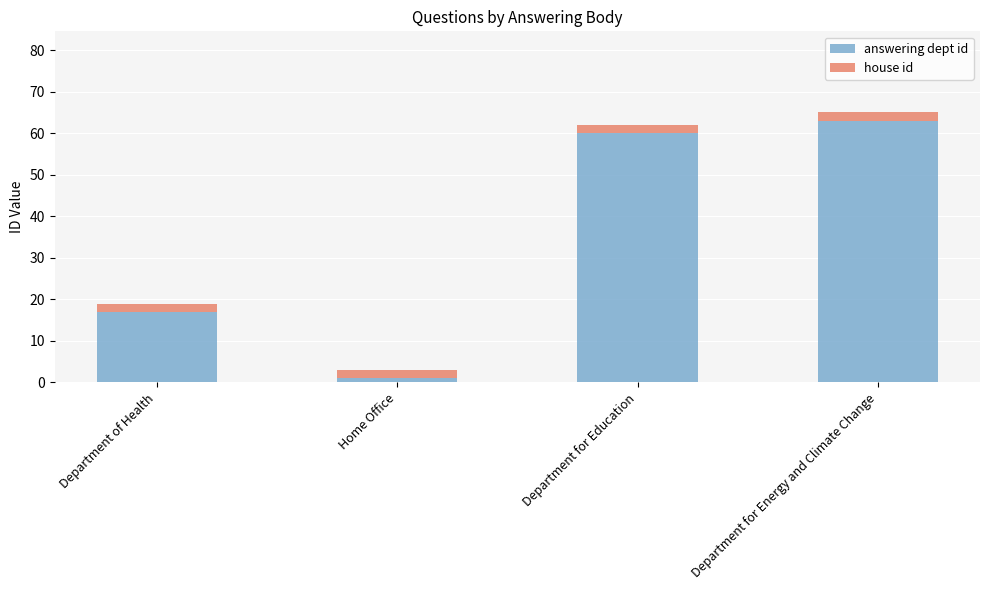

Reading left to right, what are the values for answering dept id?

17	1	60	63